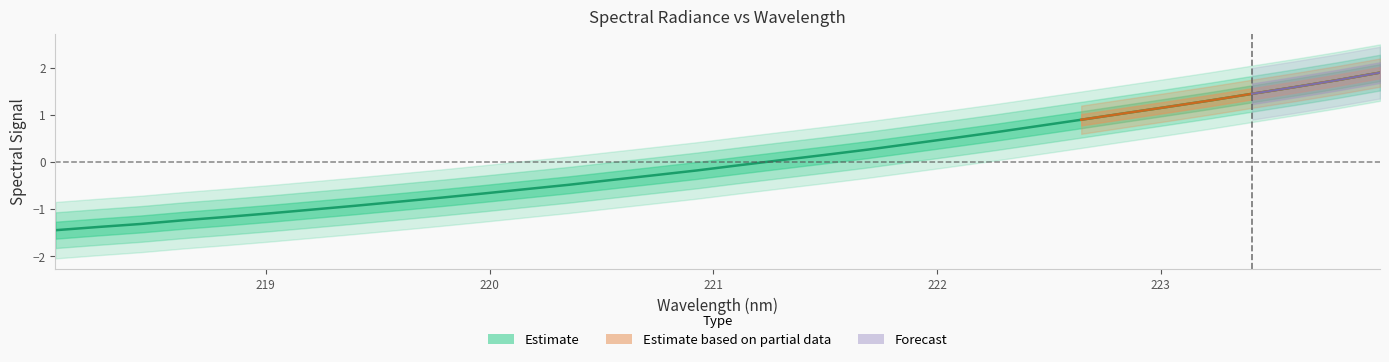

Rank the categories by value from lowest to highest.

218.0596, 218.2508, 218.442, 218.6332, 218.8244, 219.0156, 219.2067, 219.3979, 219.589, 219.7801, 219.9712, 220.1623, 220.3533, 220.5444, 220.7354, 220.9264, 221.1174, 221.3083, 221.4993, 221.6902, 221.8812, 222.0721, 222.263, 222.4538, 222.6447, 222.8355, 223.0264, 223.2172, 223.408, 223.5987, 223.7895, 223.9802